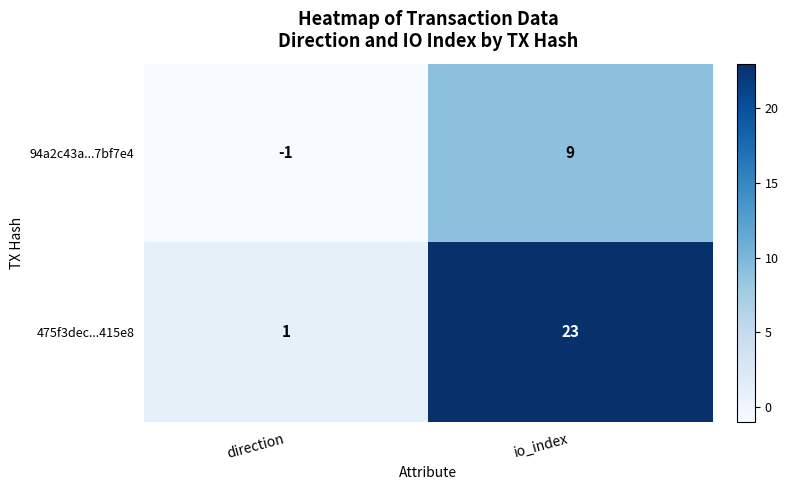

Which series has the largest range (max minus min)?

475f3dec...415e8